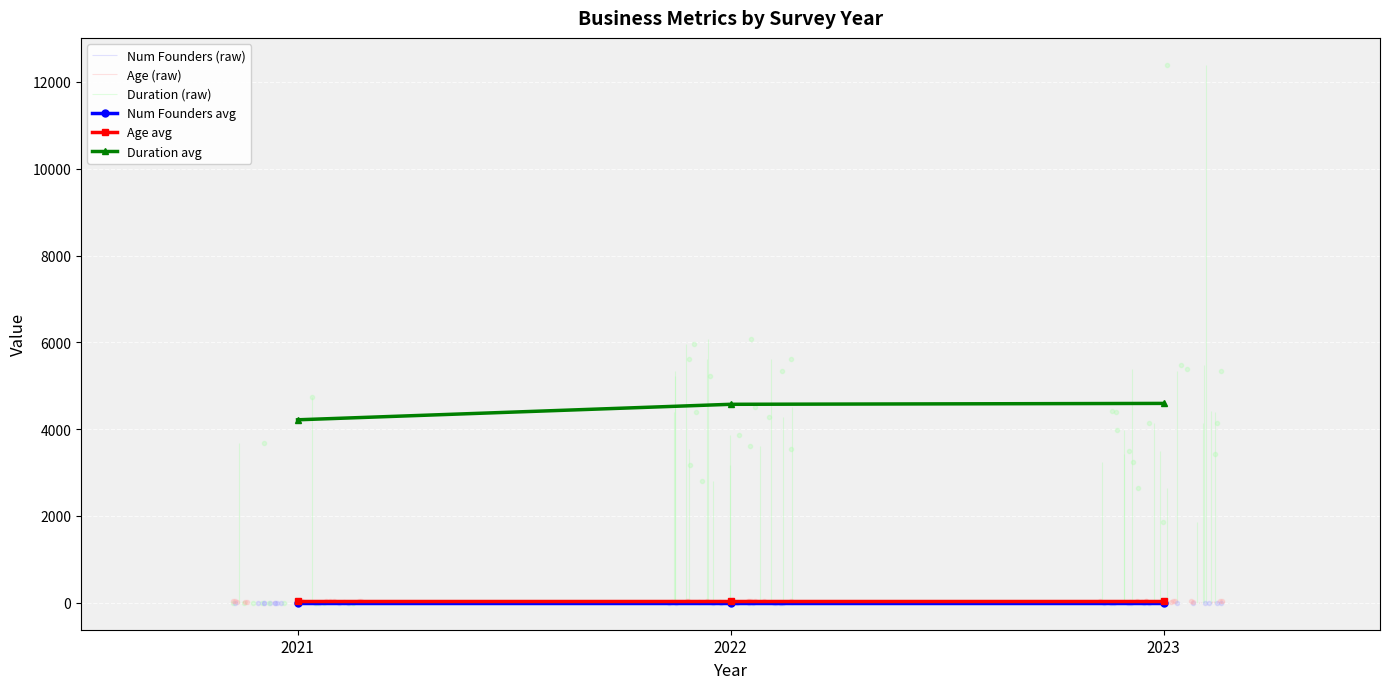

Which series has the largest range (max minus min)?

Duration avg